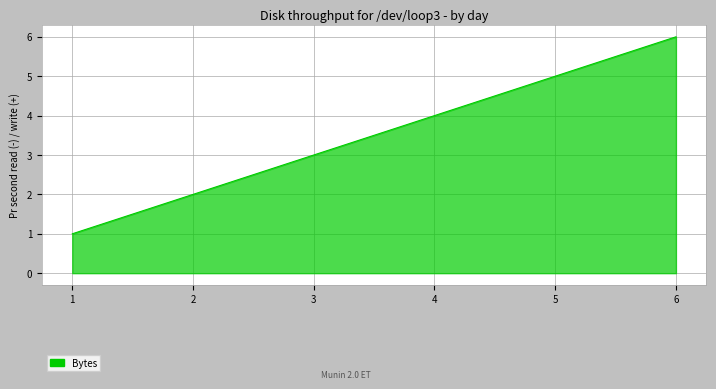

What value does the data have at 3?

3